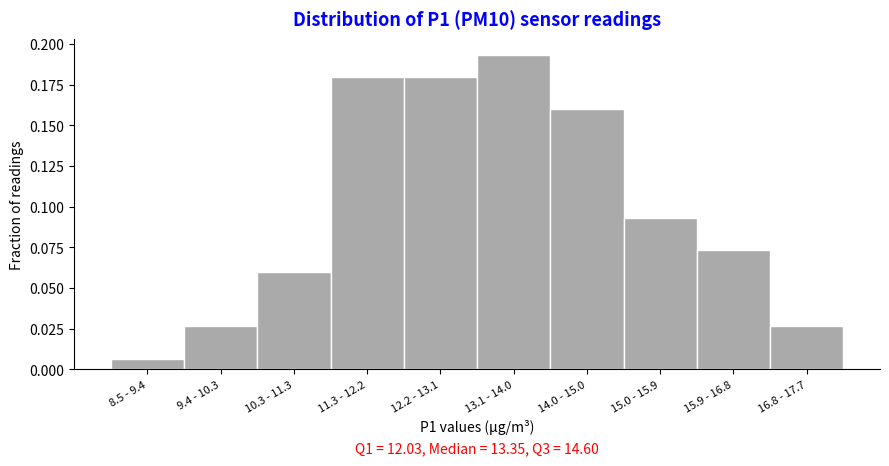

The chart shows a value of 0.1 at 11.3 - 12.2. True or false?

False